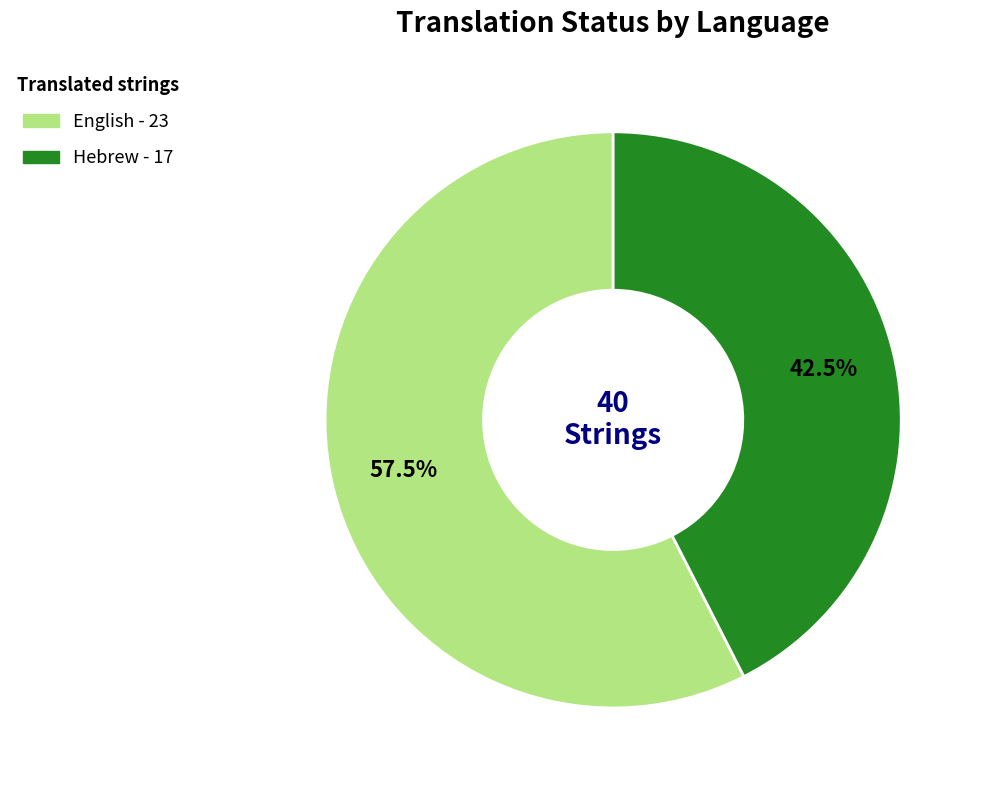

Which slice is the largest?

English